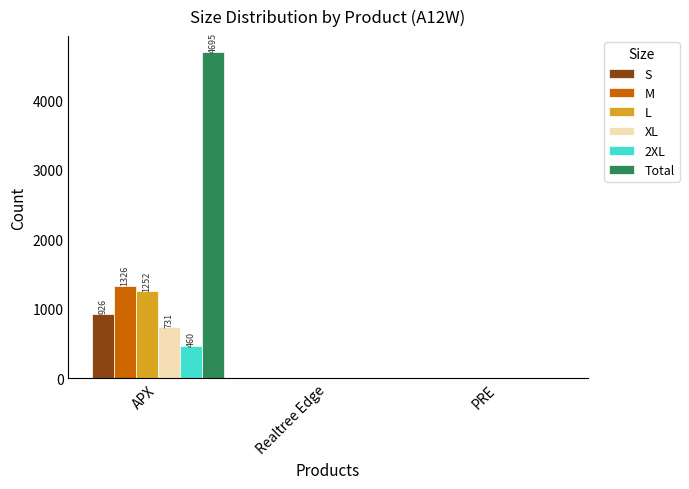

Reading left to right, list all the values displayed in this chart.

S: APX=926	Realtree Edge=0	PRE=0
M: APX=1326	Realtree Edge=0	PRE=0
L: APX=1252	Realtree Edge=0	PRE=0
XL: APX=731	Realtree Edge=0	PRE=0
2XL: APX=460	Realtree Edge=0	PRE=0
Total: APX=4695	Realtree Edge=0	PRE=0